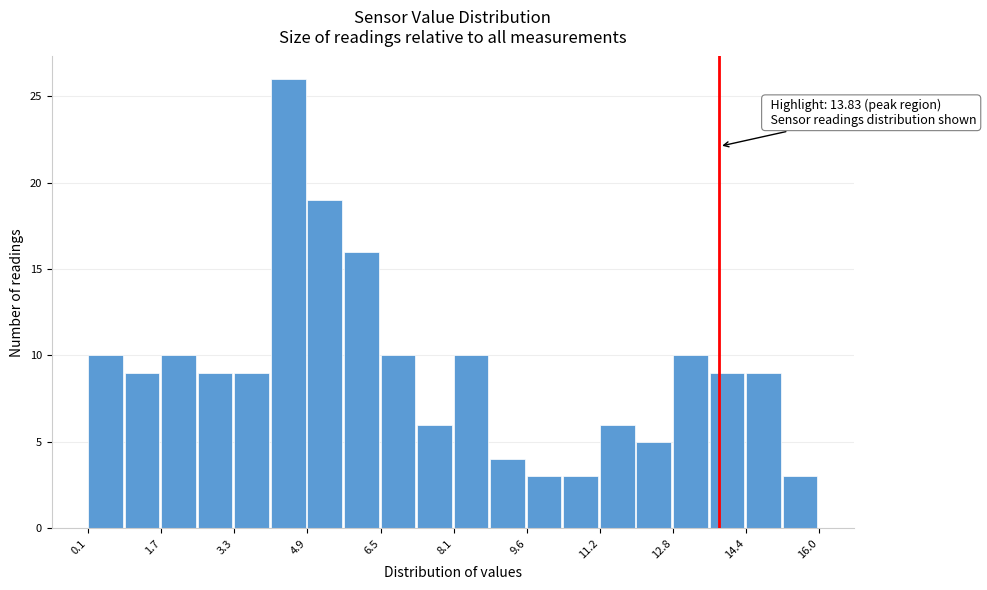

Read against the x-axis, roughly where is the centre of the tallest bar?

4.4